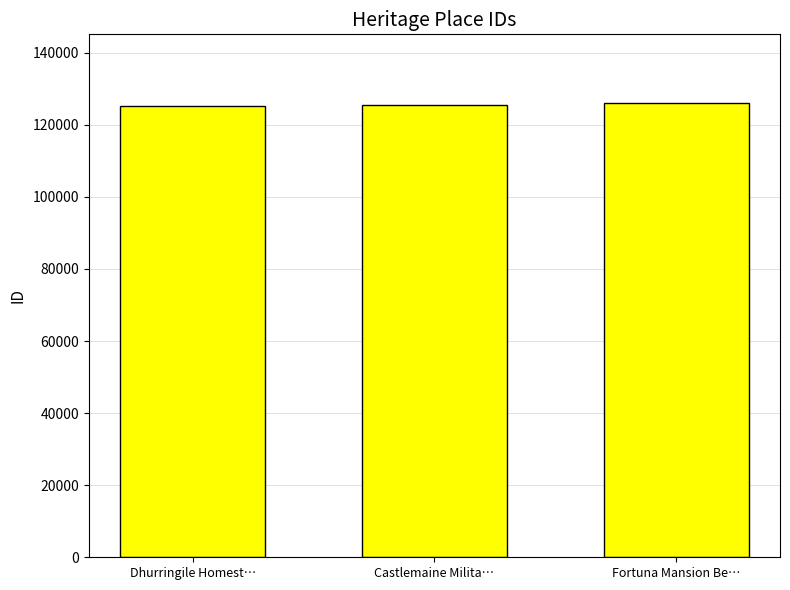

What is the label of the 1st bar from the right?

Fortuna Mansion Be…